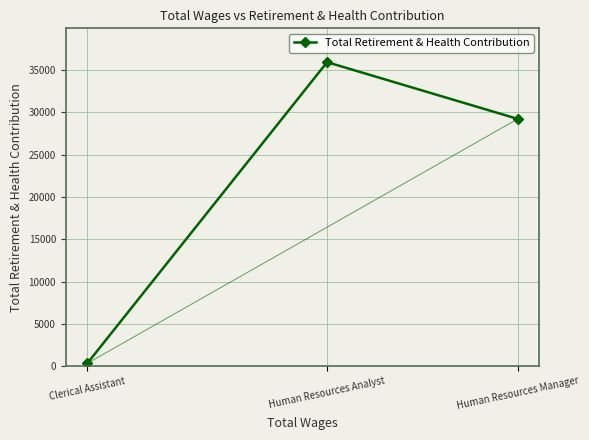

Which has a higher value, Human Resources Analyst or Clerical Assistant?

Human Resources Analyst